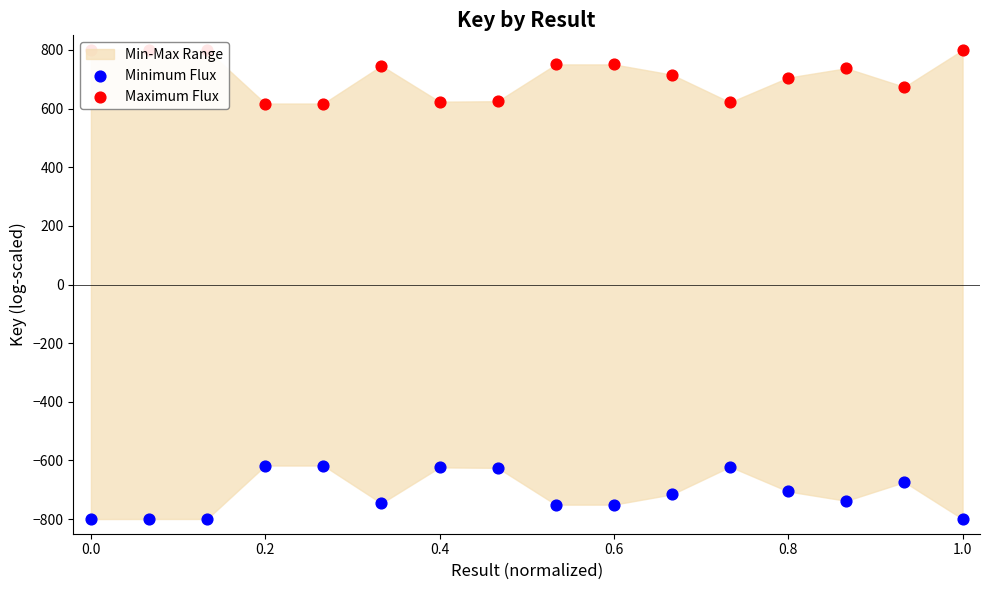

Which series reaches the maximum Y coordinate?

Maximum Flux